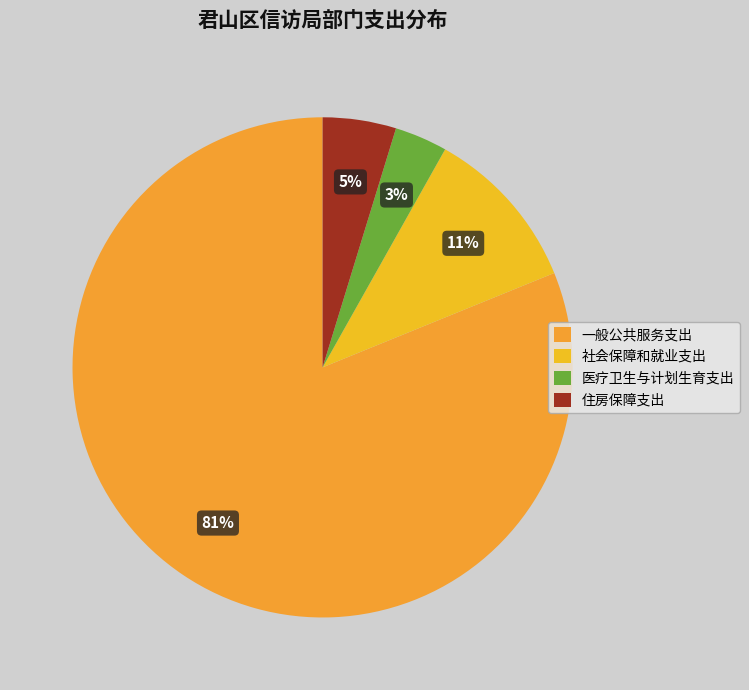

To the nearest percent, what is the average slice percentage?

25%